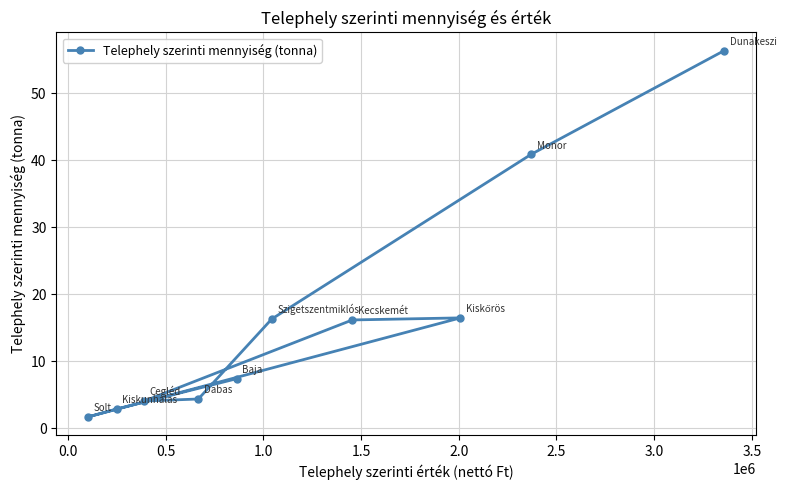

What is the maximum value shown in the chart?

56.3